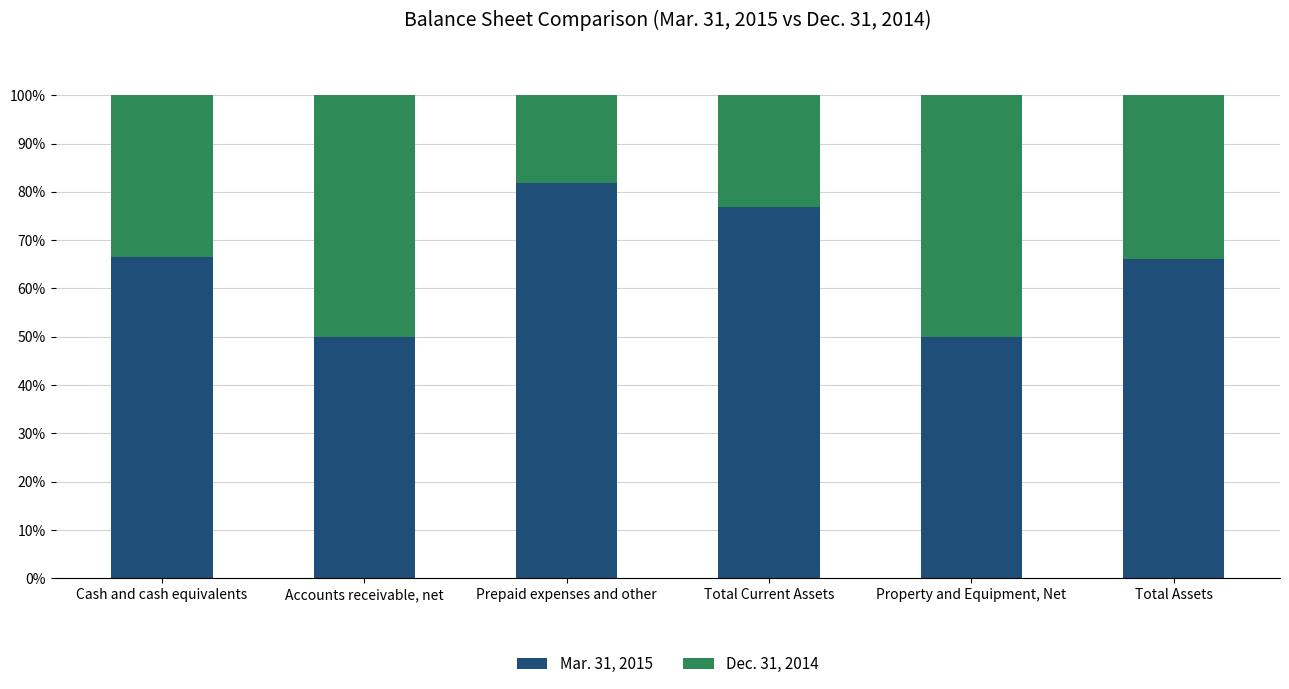

What is the total value across all series at Accounts receivable, net?

100.0